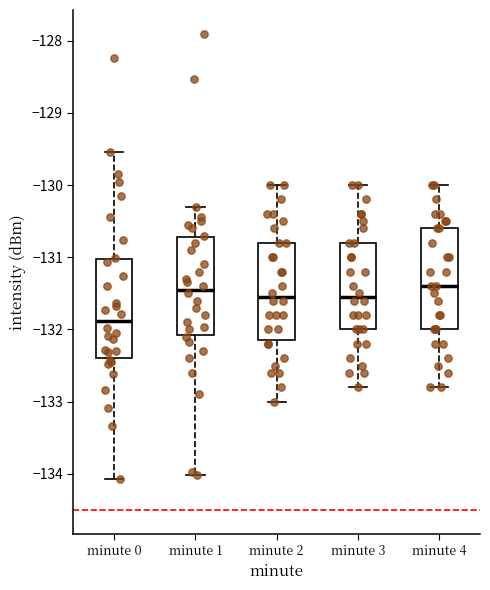

Where is the upper edge of the box for minute 1 on the y-axis? The values are not printed on the chart, so give them approximately, as read against the axis.

-130.7